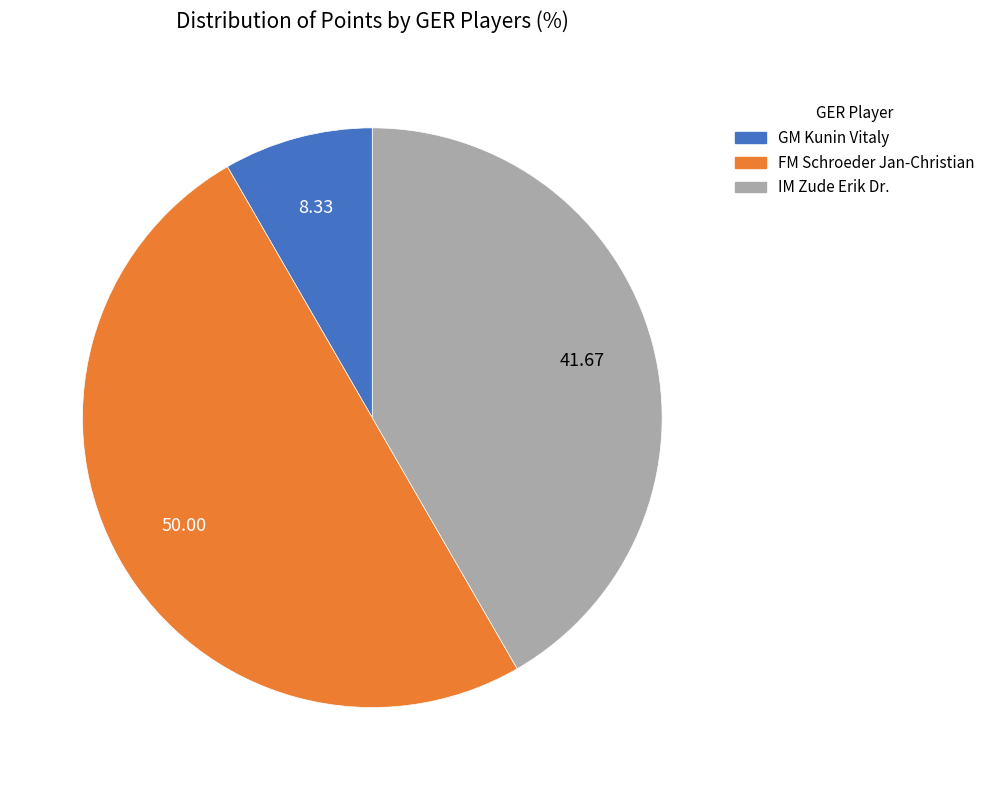

Between IM Zude Erik Dr. and GM Kunin Vitaly, which is larger?

IM Zude Erik Dr.